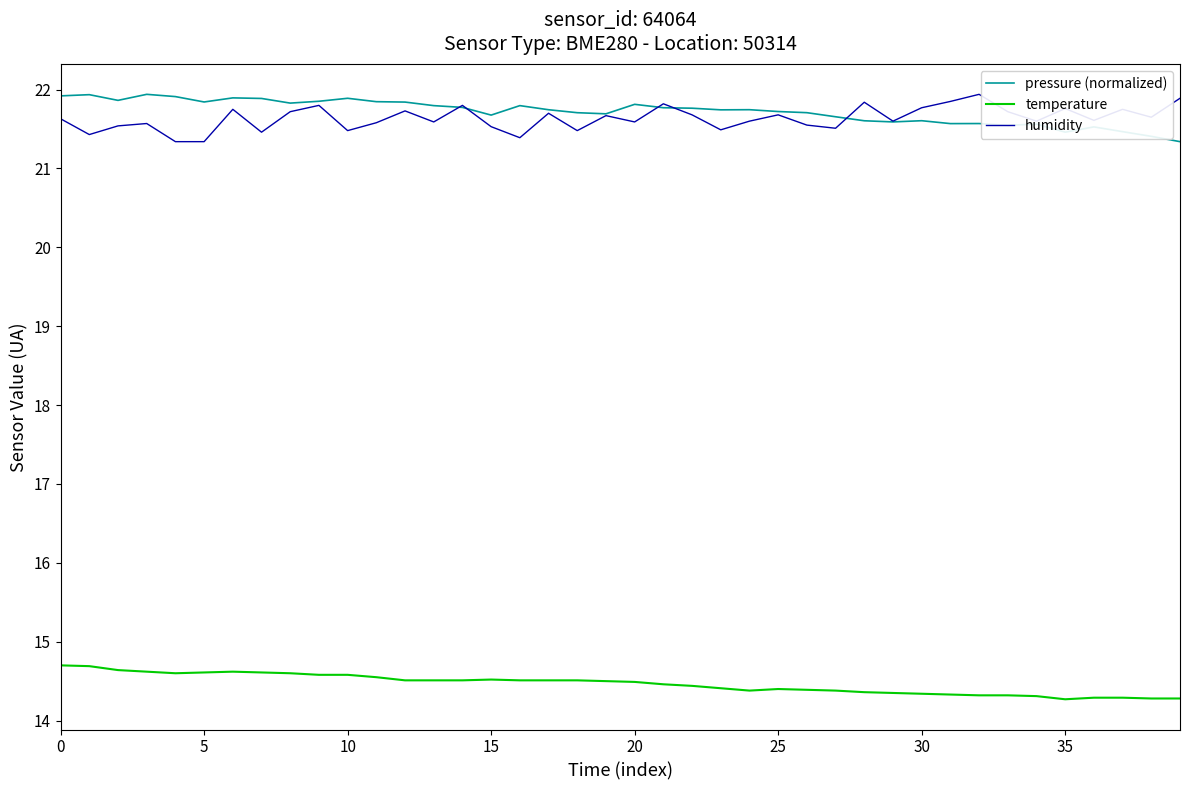

What is the greatest value displayed?

21.9